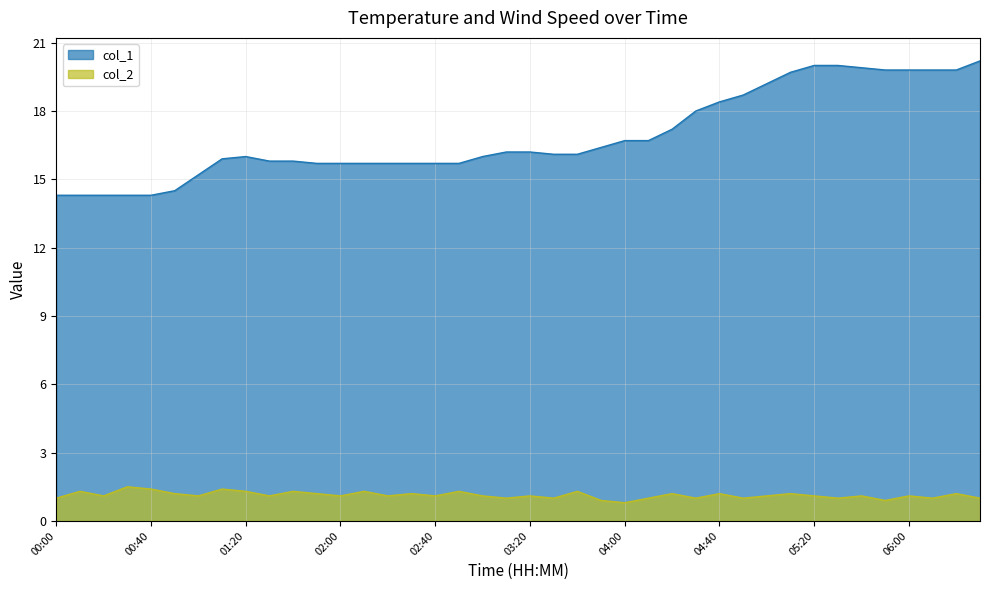

The value of col_1 at 04:50 is 18.7. True or false?

True